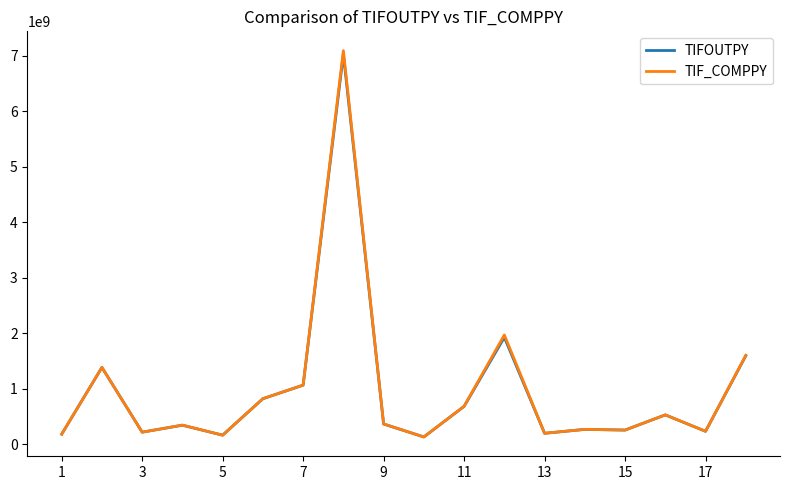

Which series has the largest range (max minus min)?

TIF_COMPPY